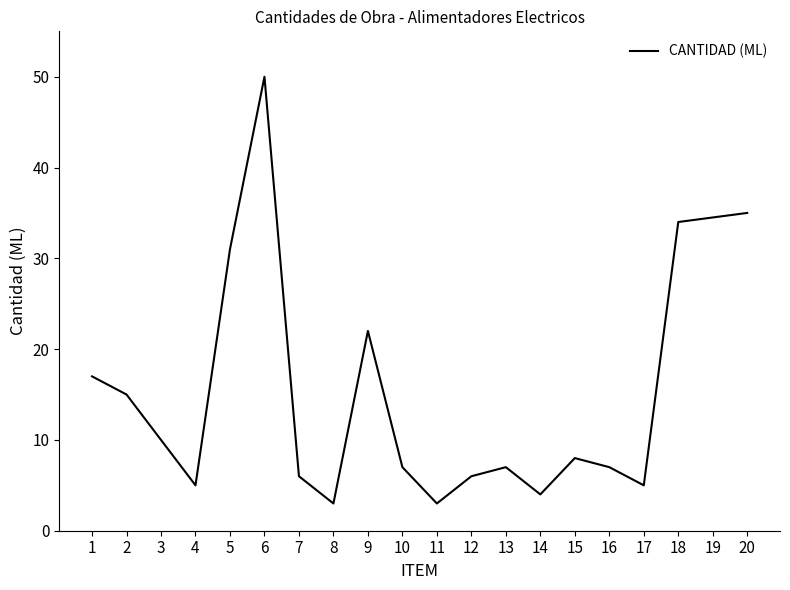

Where is the data nearest to the value 26?

9